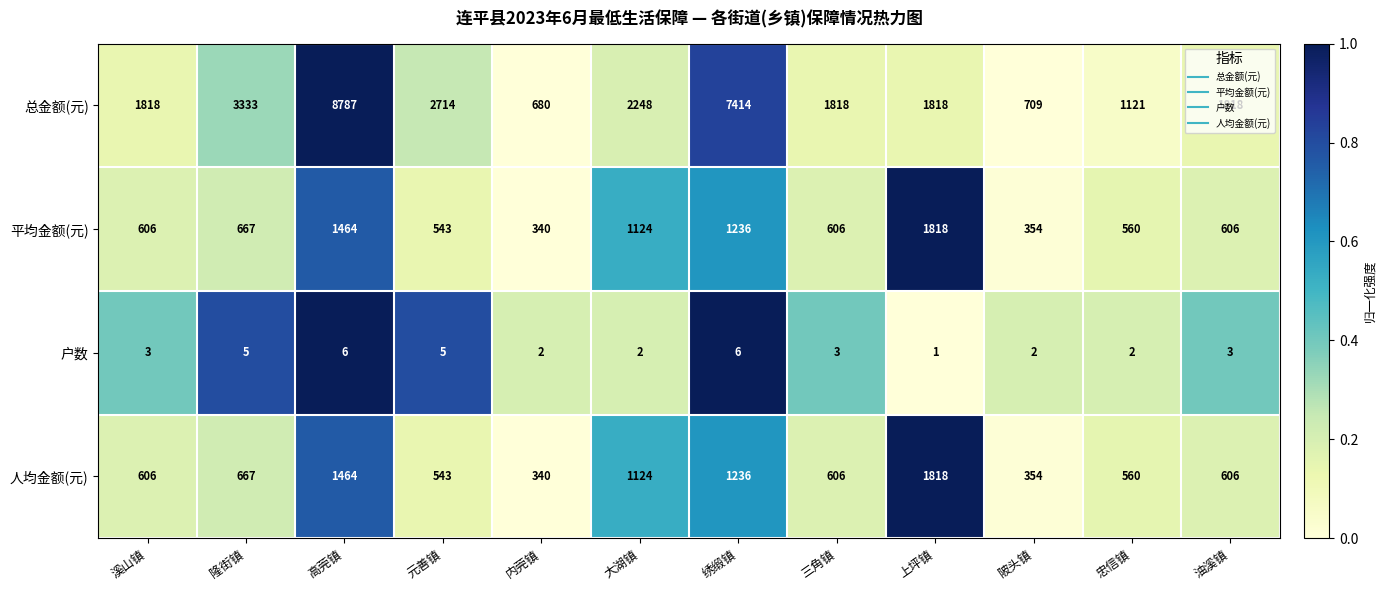

How many series are shown in this chart?

4